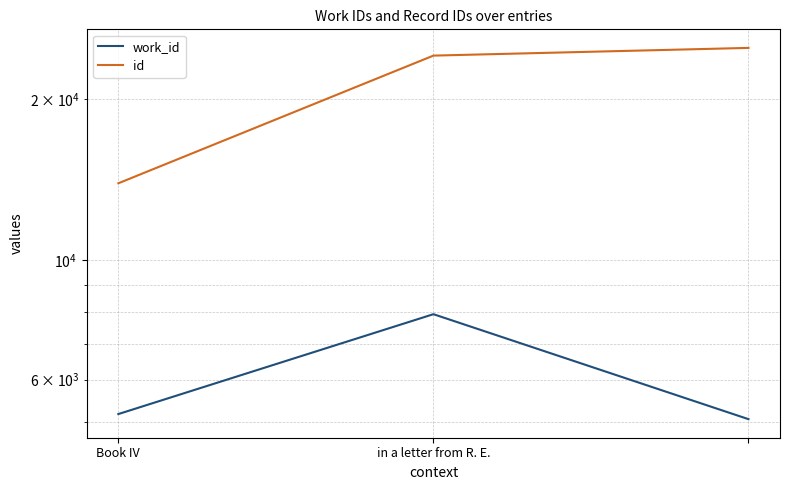

How many data points in work_id are above 5175?

1